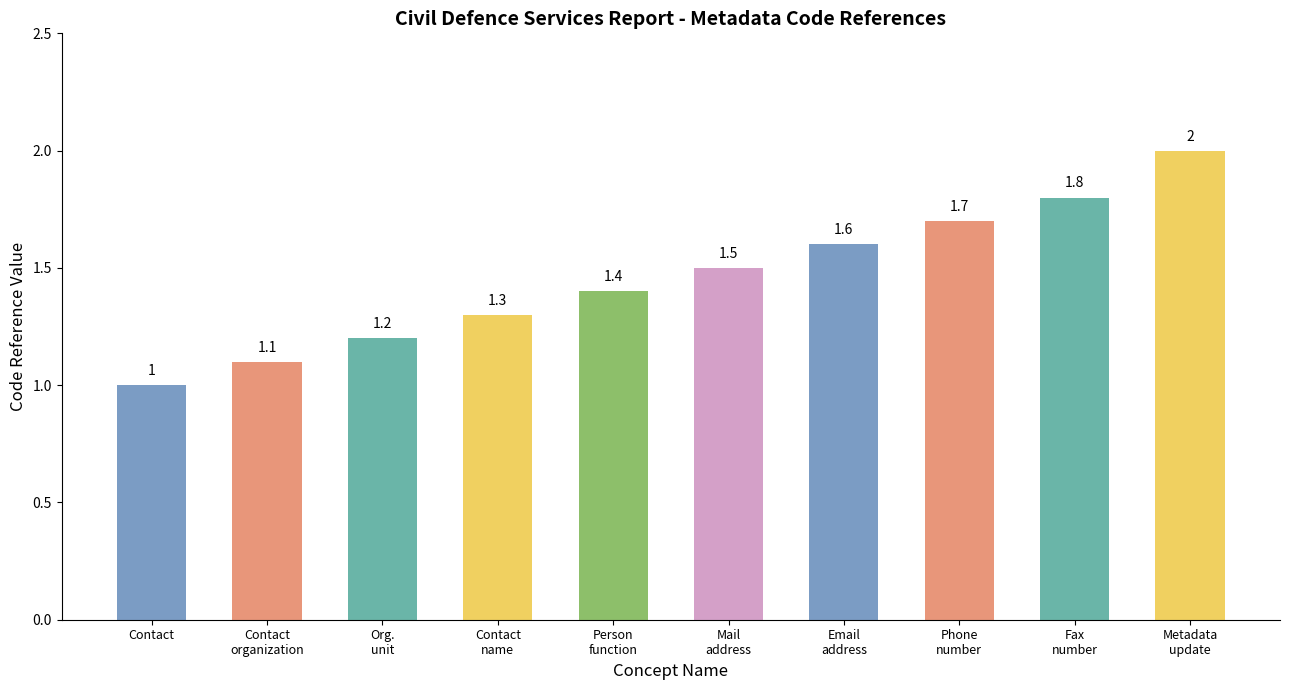

What is the maximum value shown in the chart?

2.0